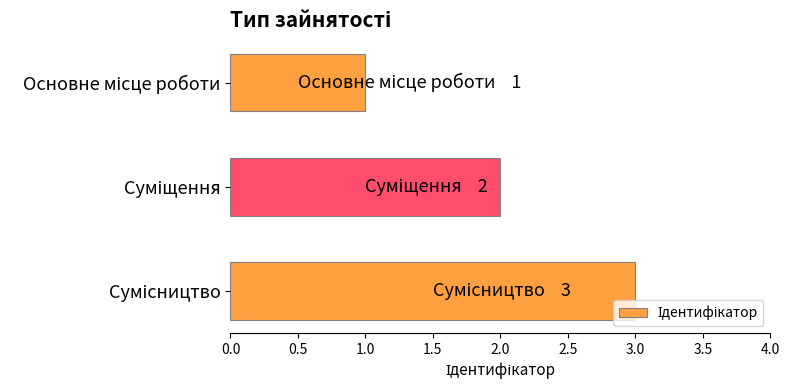

What is the greatest value displayed?

3